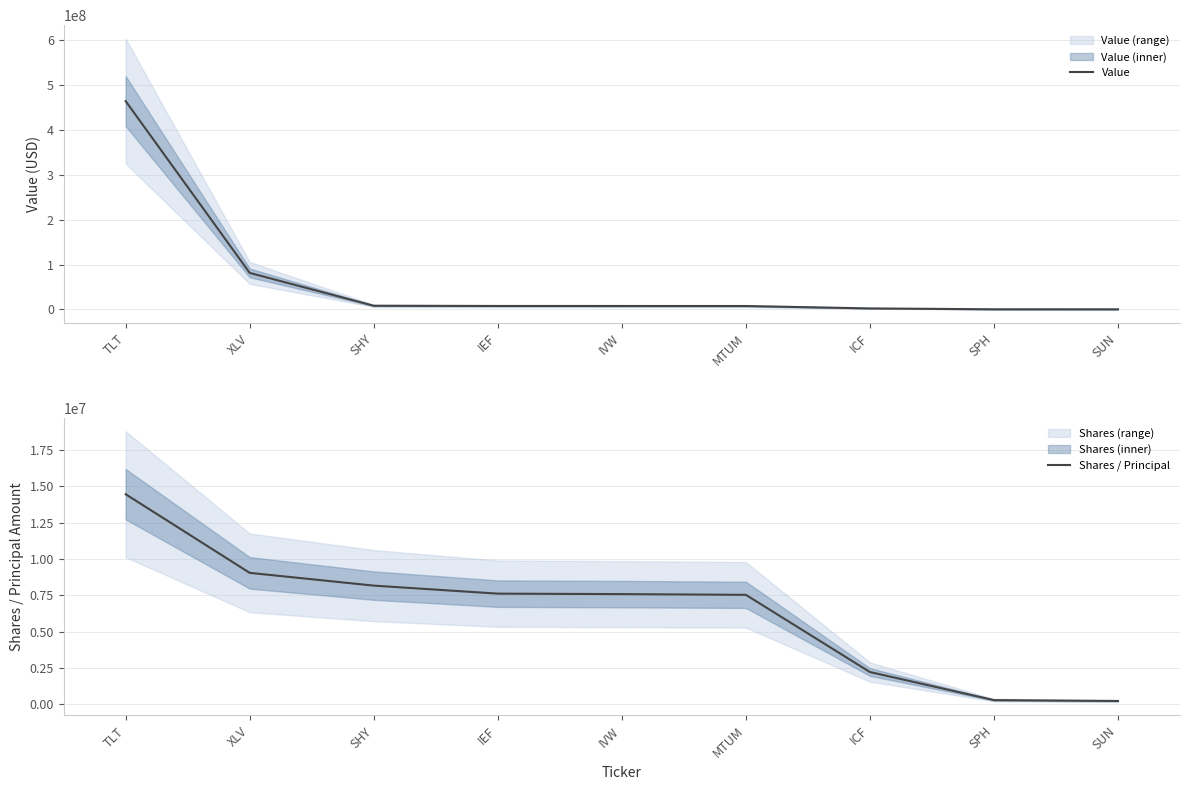

Is it true that Value equals 276000 at SPH?

True